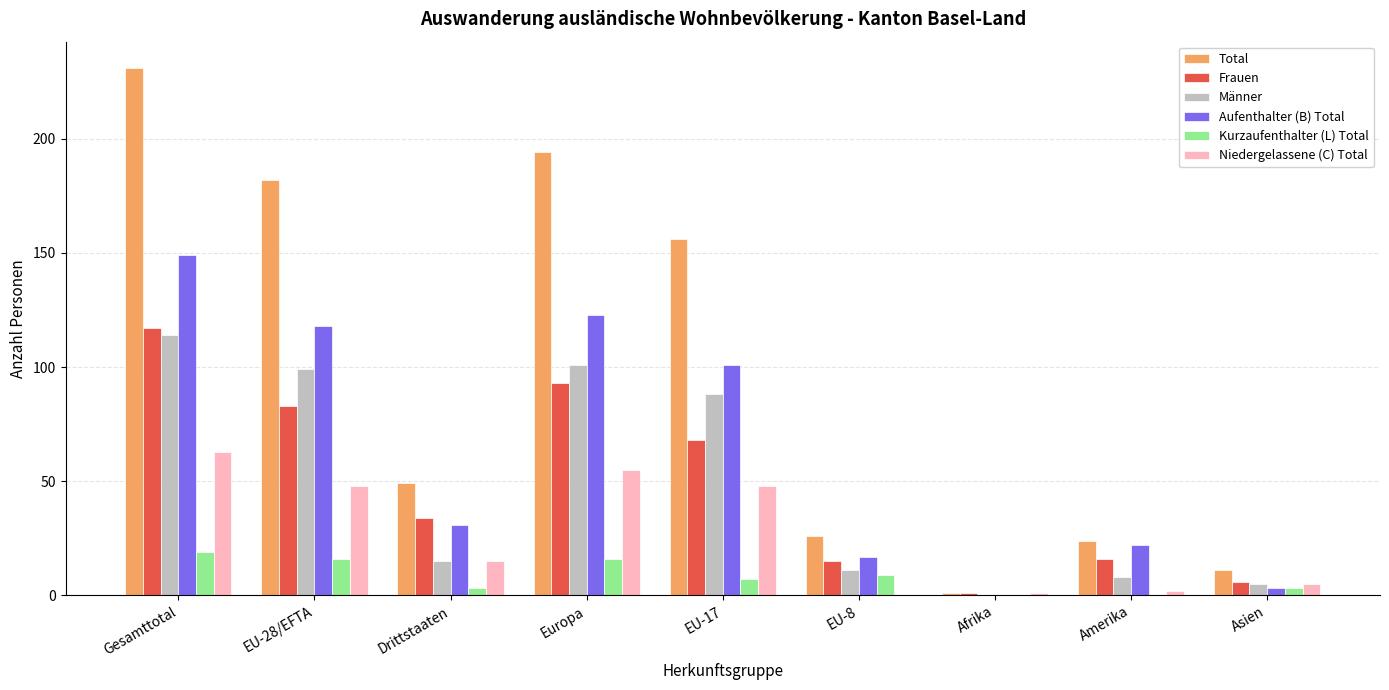

What is the sum of the Total values at EU-8 and Europa?

220